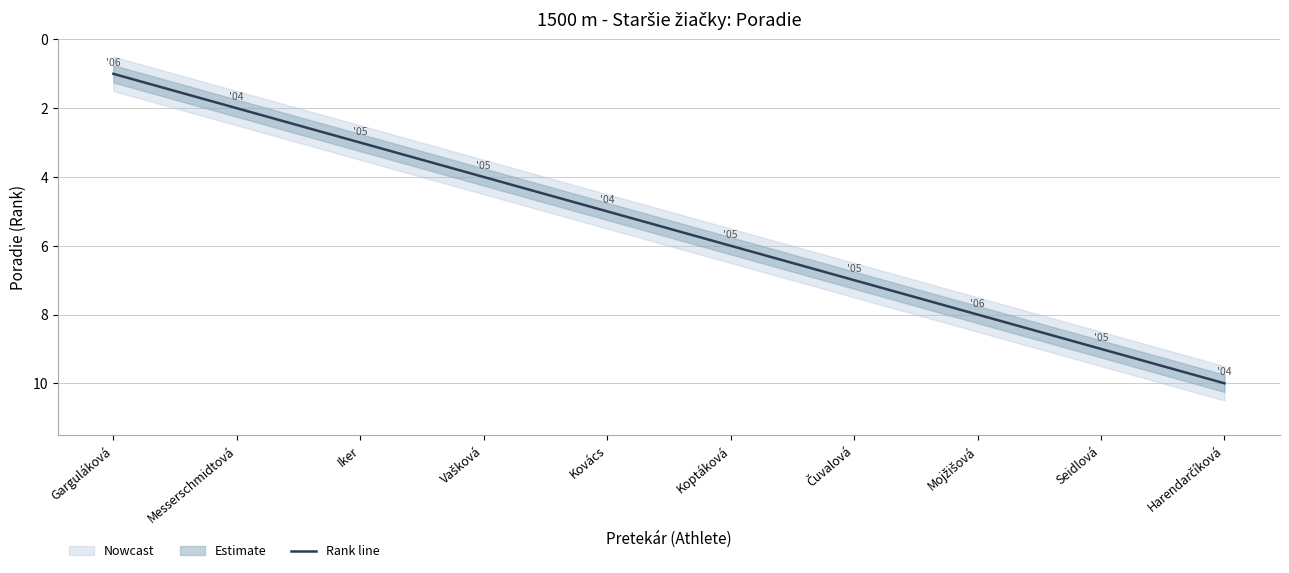

What is the label of the 4th point from the right?

Čuvalová